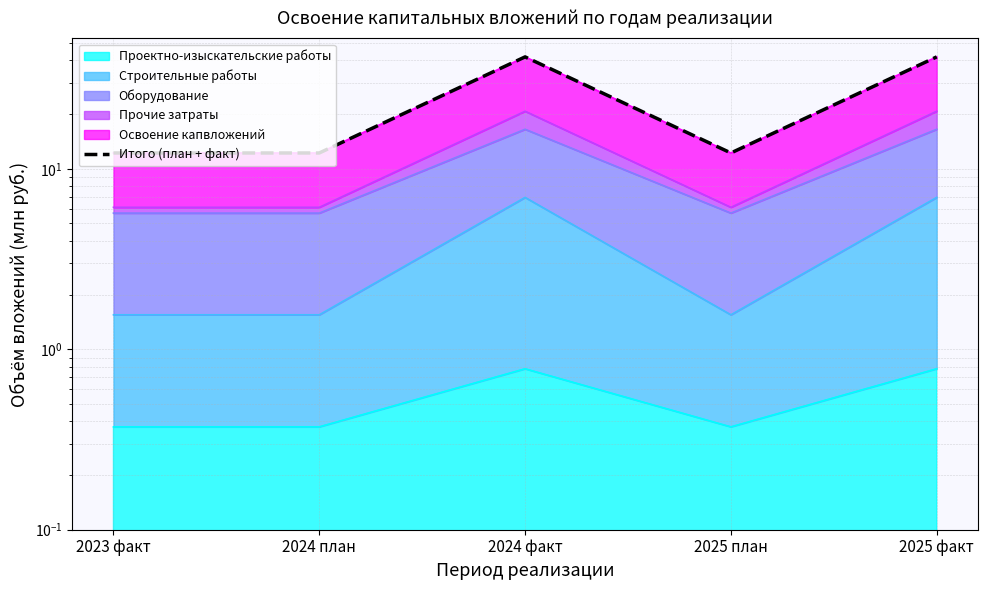

At which label is the value closest to 26?

2023 факт